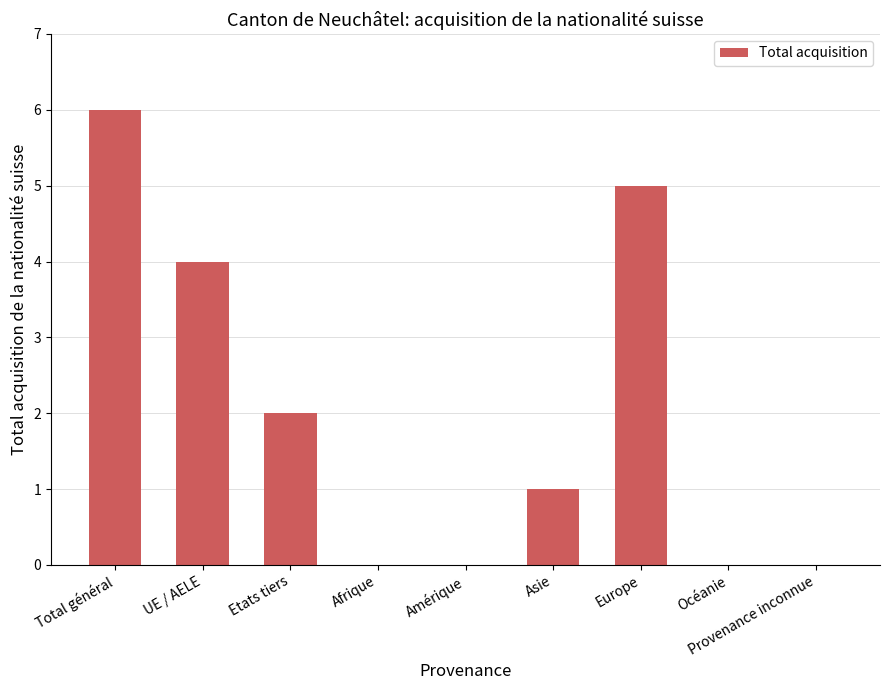

What is the greatest value displayed?

6